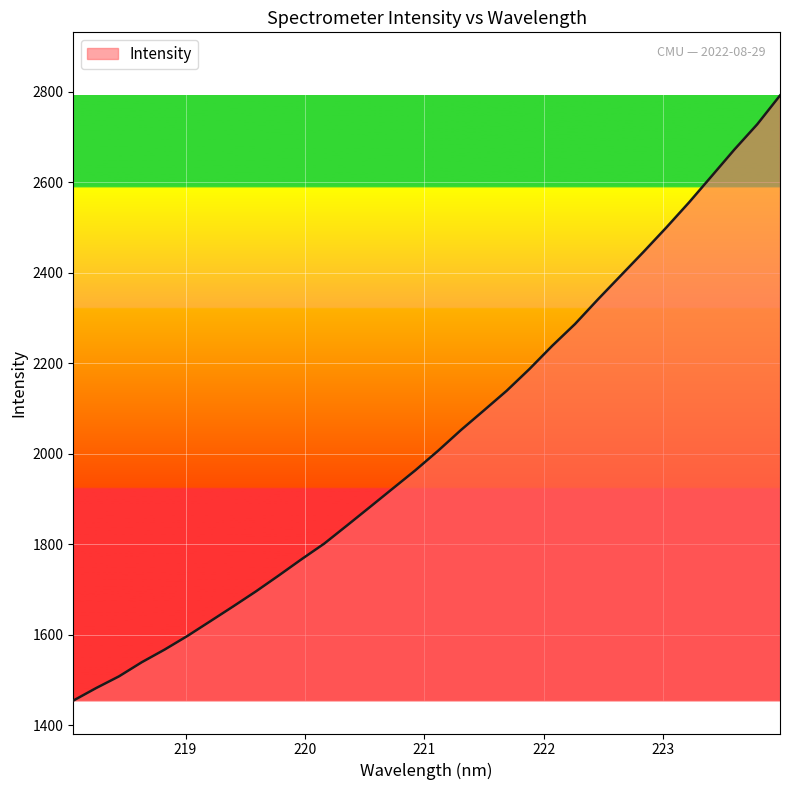

How many values exceed 2007?

16